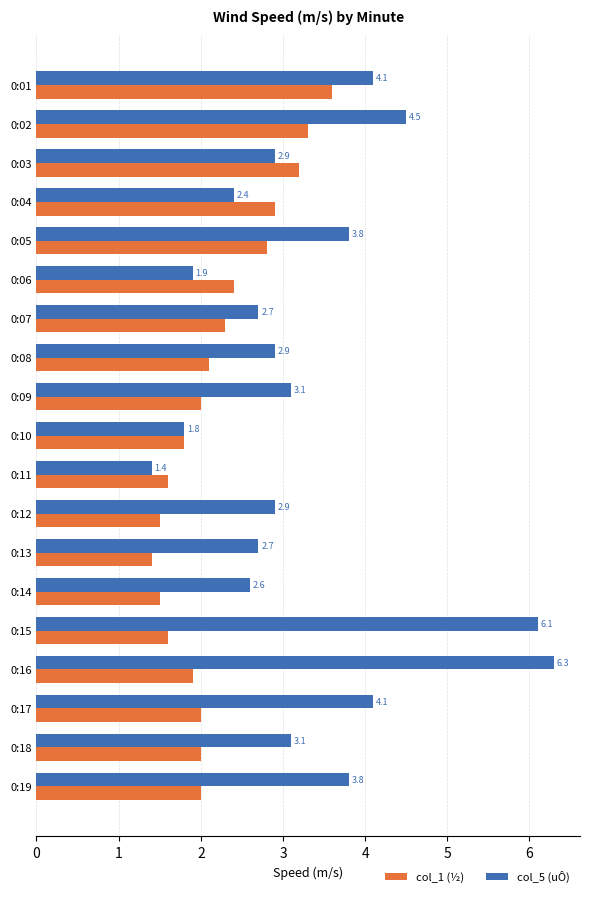

What is the lowest value of the col_1 (½) series?

1.4